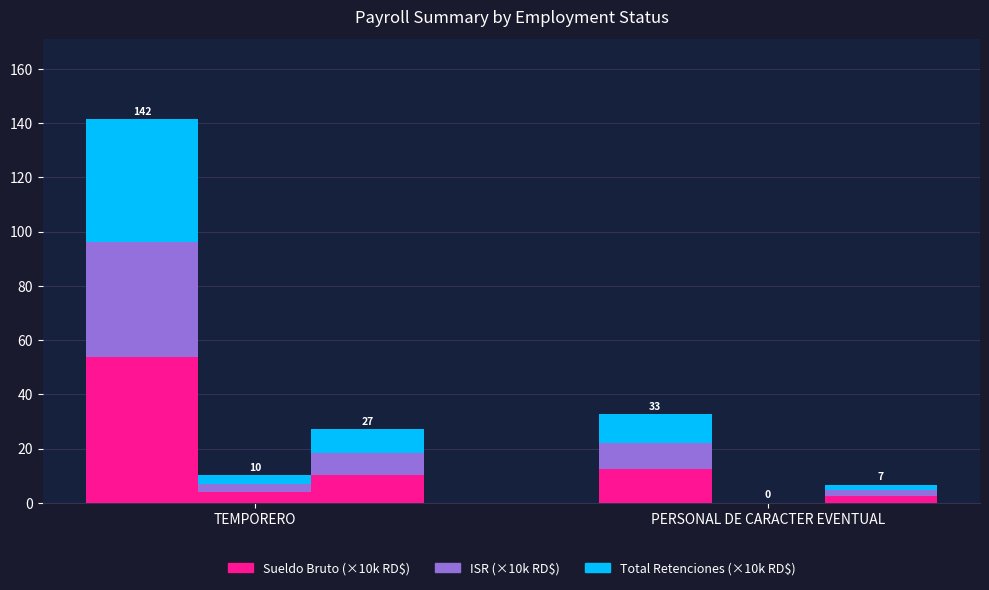

What is the sum of the Total Retenciones values at TEMPORERO and PERSONAL DE CARACTER EVENTUAL?

10.9